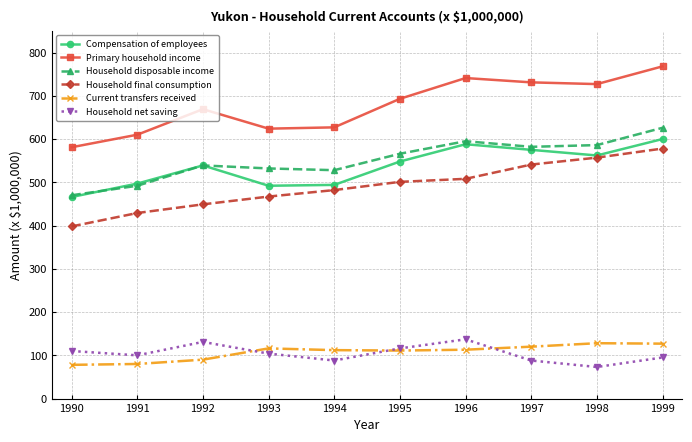

Rank the series at 1997 from lowest to highest value.

Household net saving, Current transfers received, Household final consumption, Compensation of employees, Household disposable income, Primary household income